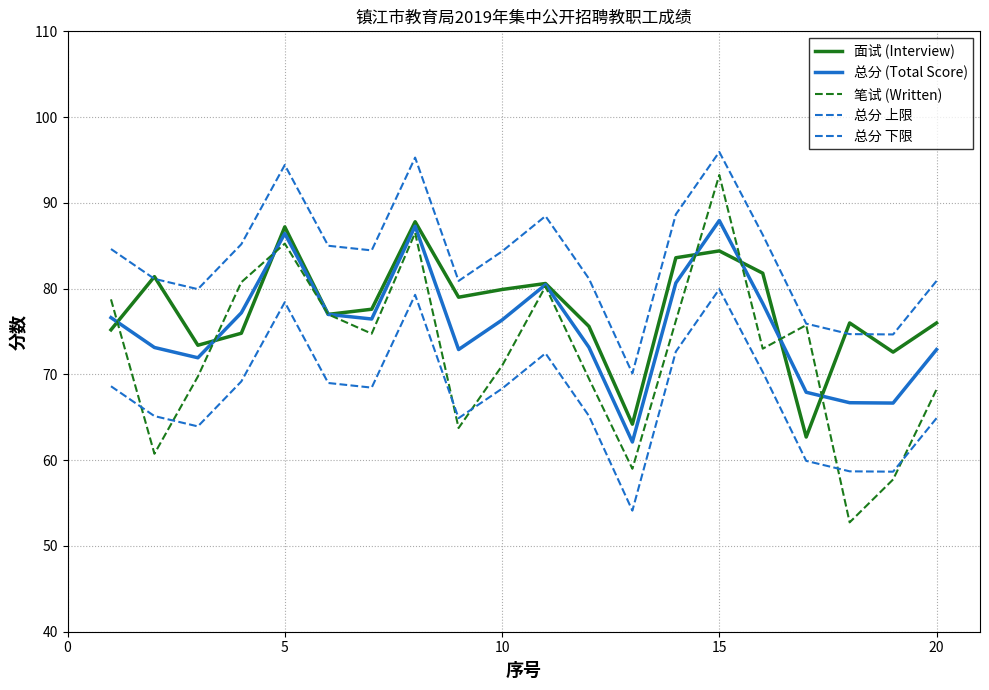

What is the maximum value shown in the chart?

95.9